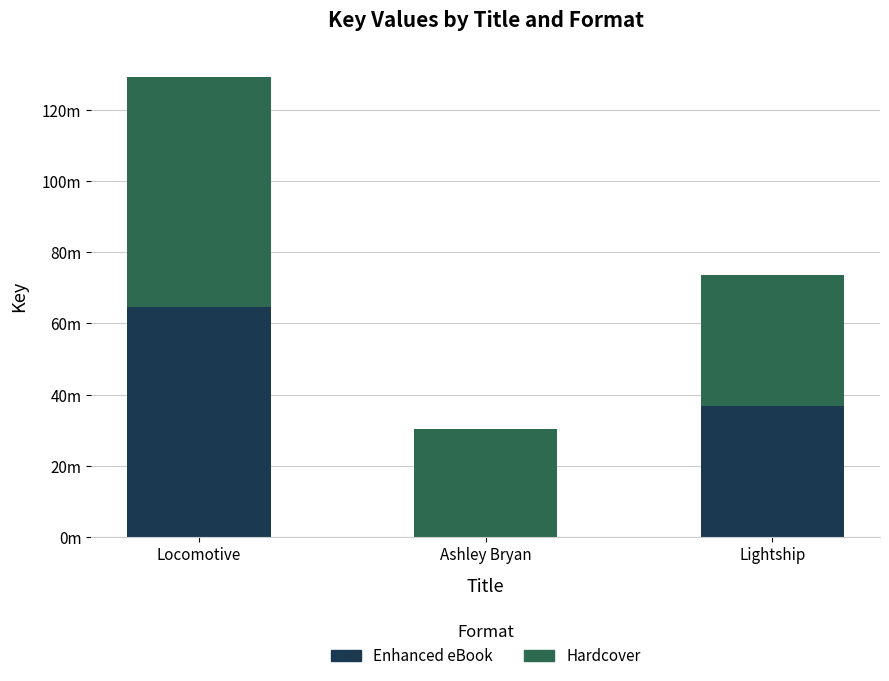

What are all the series names shown in the legend?

Enhanced eBook, Hardcover